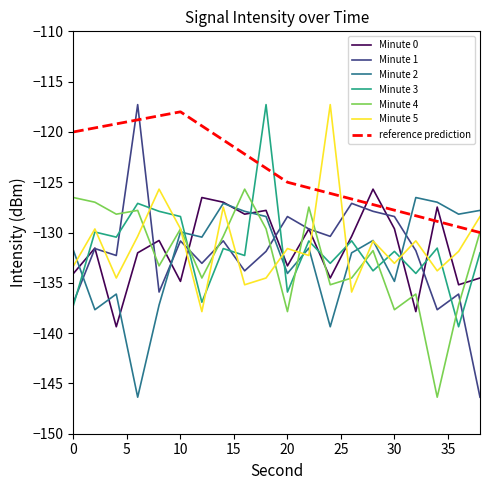

Is this an area chart (filled region under the line)?

No